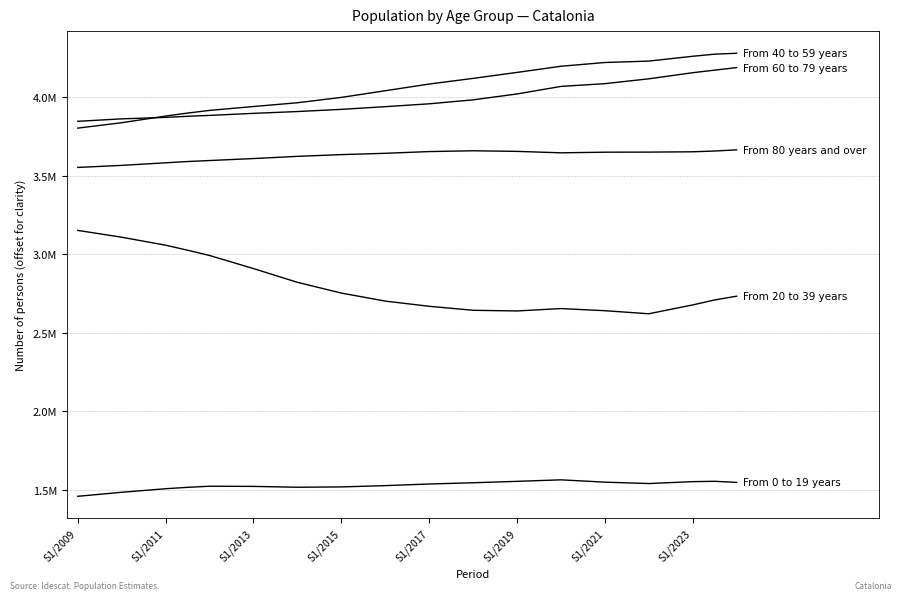

Does the chart have visible grid lines?

Yes